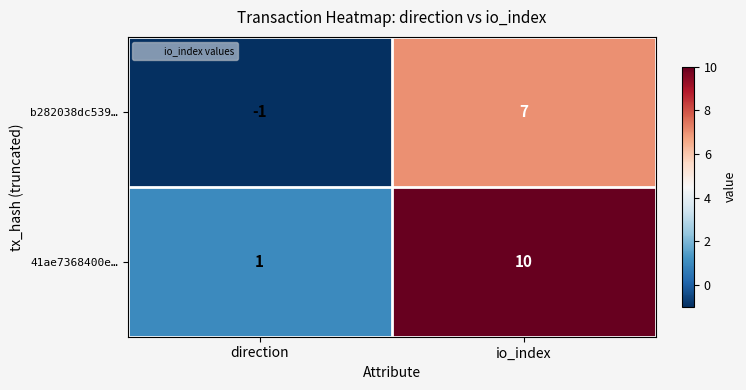

Reading left to right, extract all data points from this chart.

b282038dc539…: -1	7
41ae7368400e…: 1	10